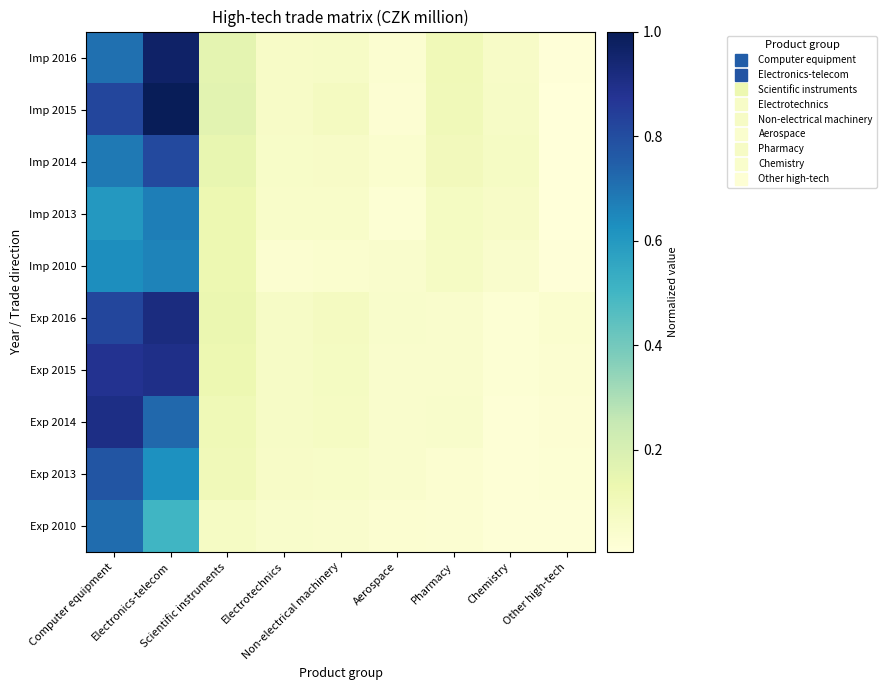

What is the difference between the highest and lowest values at Scientific instruments?

0.1